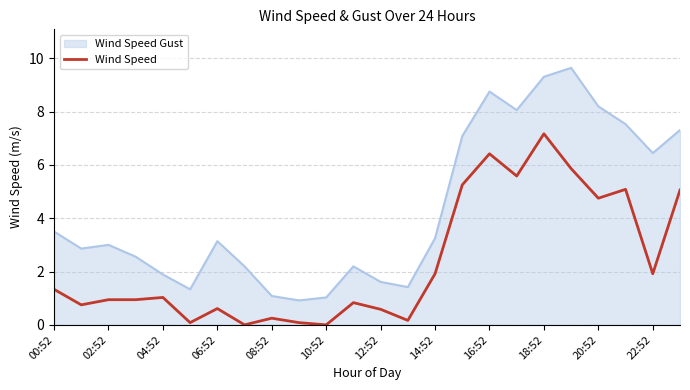

List the series in order of their peak value, highest first.

Wind Speed Gust, Wind Speed